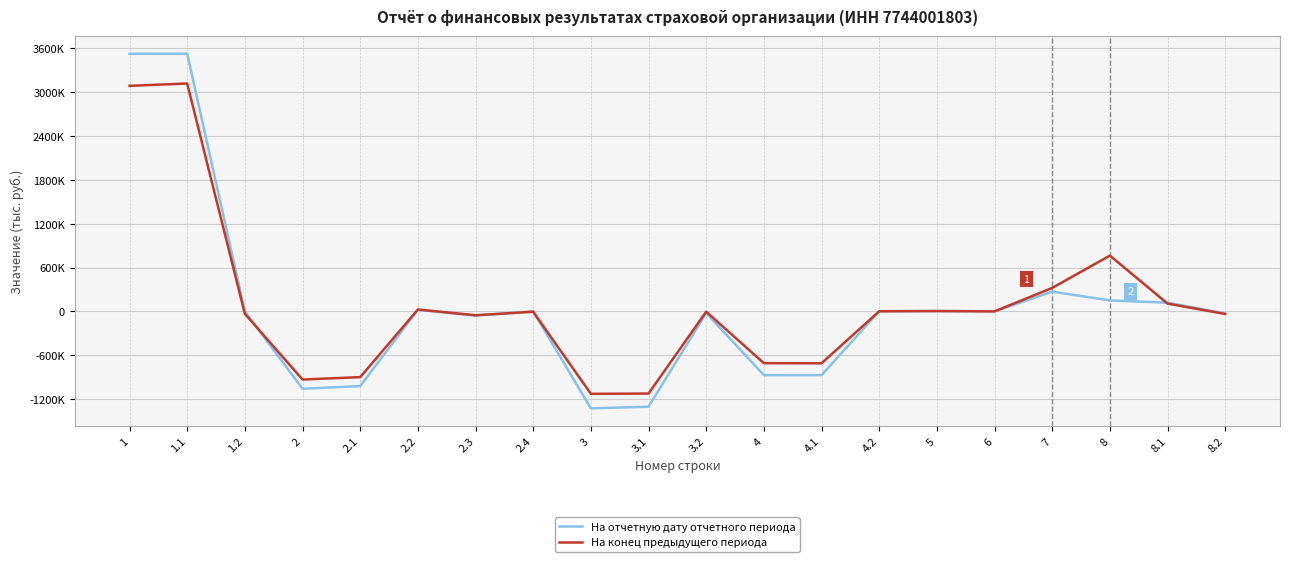

How many interior local peaks does the На отчетную дату отчетного периода series have?

6